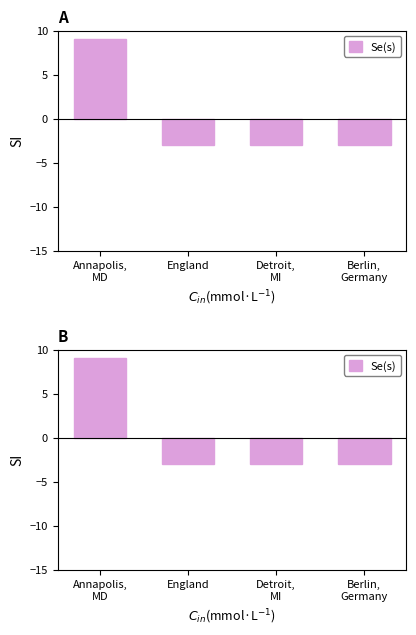

Rank the categories by value from highest to lowest.

Annapolis,
MD, England, Detroit,
MI, Berlin,
Germany